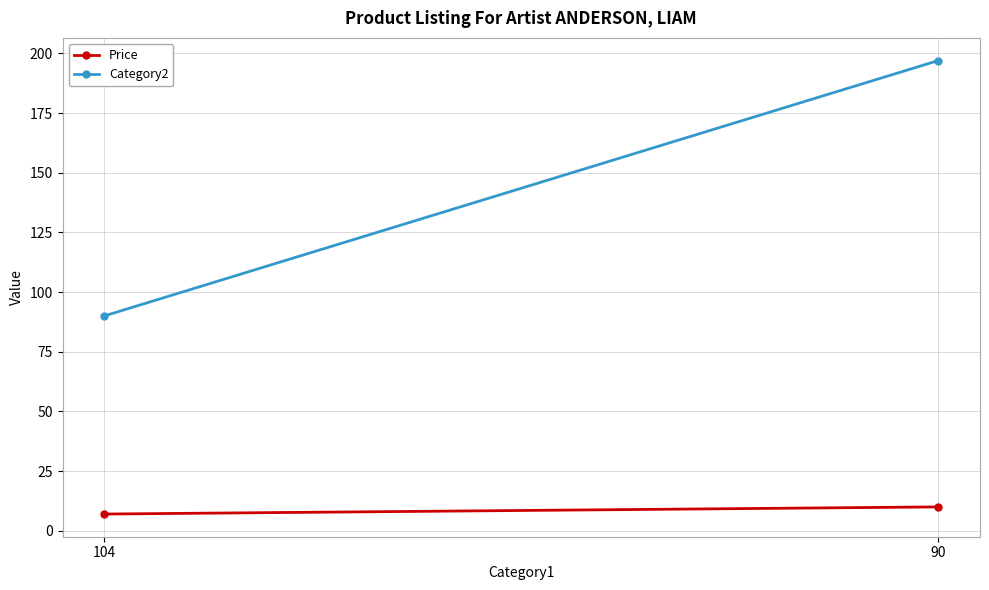

What is the value of the Category2 point at the 1st from the left?

90.0